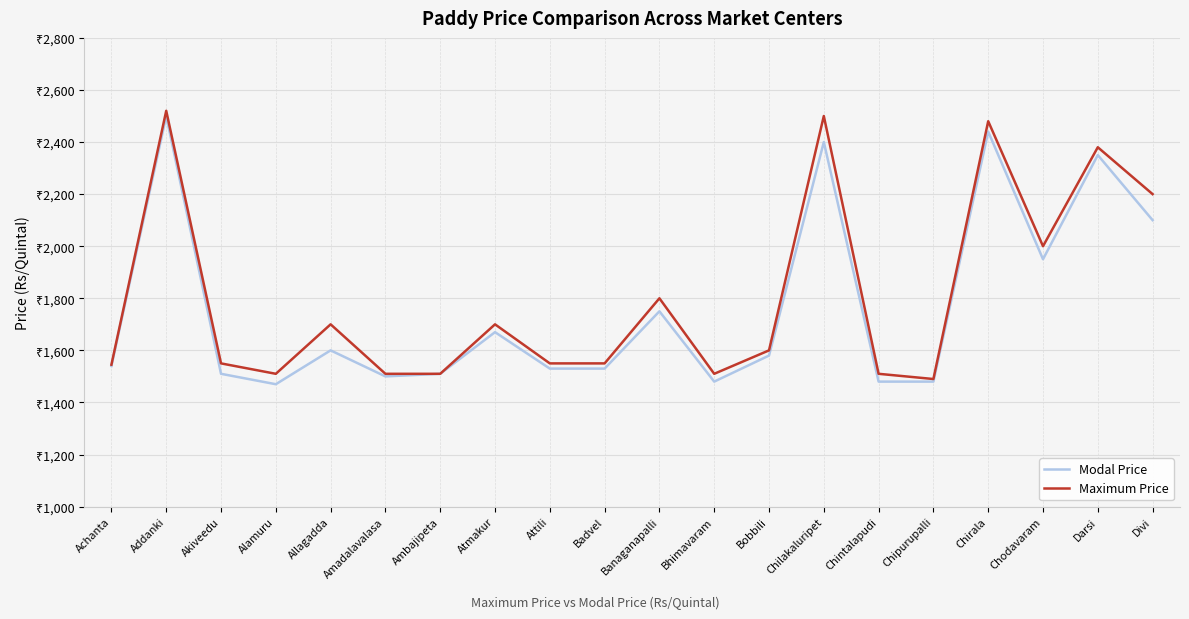

Is it true that Maximum Price equals 1490 at Chipurupalli?

True